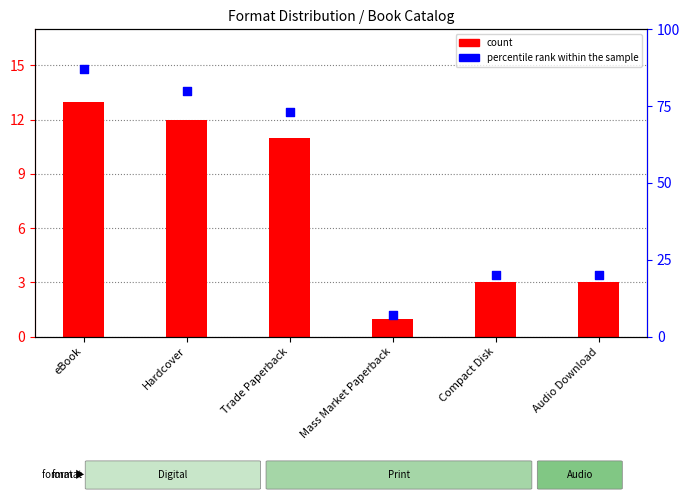

Which series has the widest spread of Y values?

percentile rank within the sample